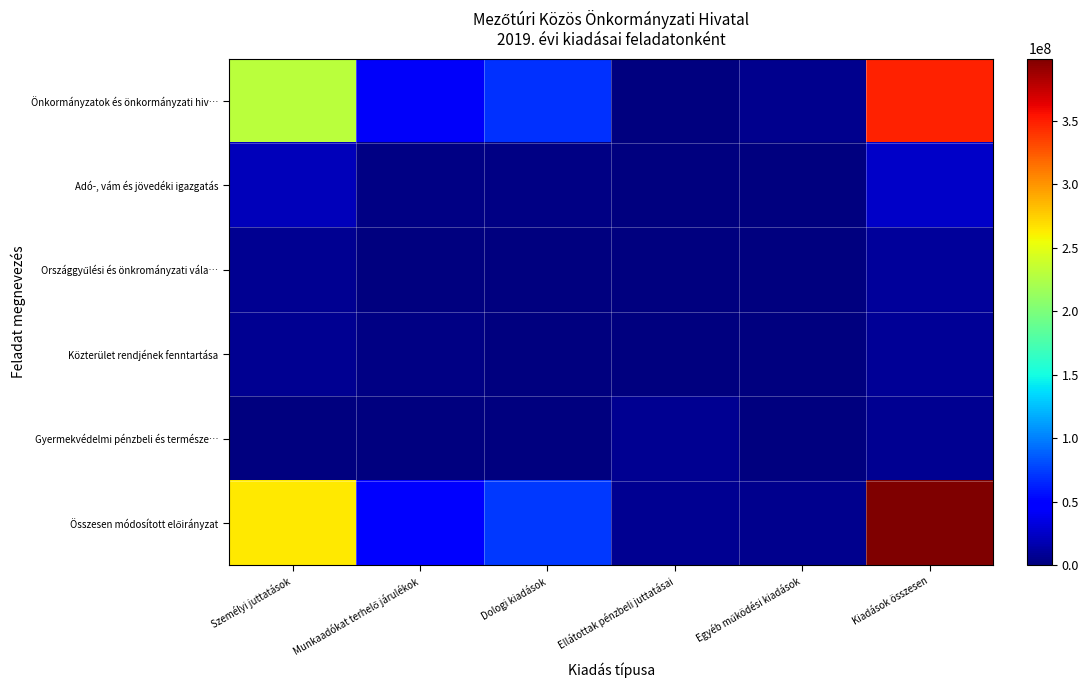

Rank the series at Kiadások összesen from lowest to highest value.

Gyermekvédelmi pénzbeli és természe…, Közterület rendjének fenntartása, Országgyűlési és önkrományzati vála…, Adó-, vám és jövedéki igazgatás, Önkormányzatok és önkormányzati hiv…, Összesen módosított előirányzat